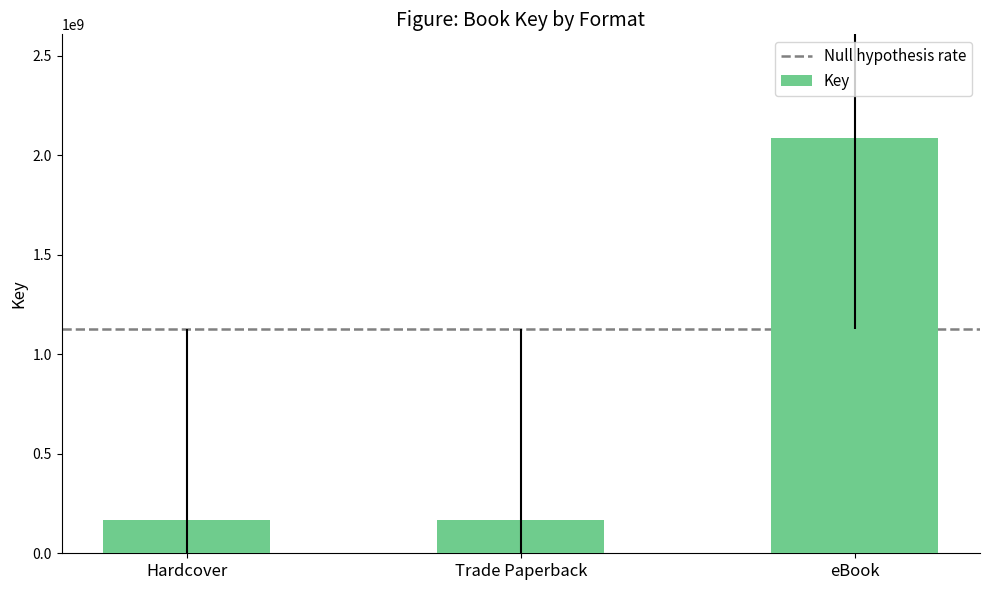

Is it true that the value at Trade Paperback is 58159088?

False